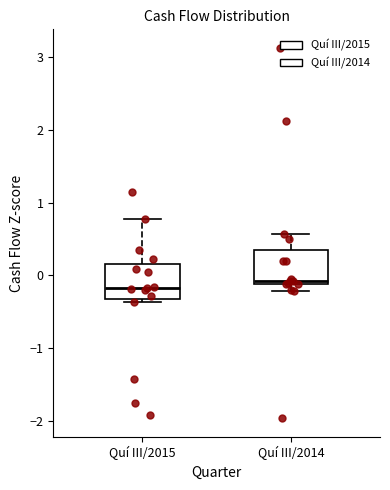

Reading left to right, transcribe this box plot: for each box, give where its median line is, the range the box spans, and where its two whiskers end, as read against the y-axis. The values are not printed on the chart, so give them approximately, as read against the axis.

Quí III/2015: median -0.2, box -0.3 to 0.2, whiskers -0.4 to 0.8
Quí III/2014: median -0.1 (just above the box's lower edge), box -0.1 to 0.4, whiskers -0.2 to 0.6